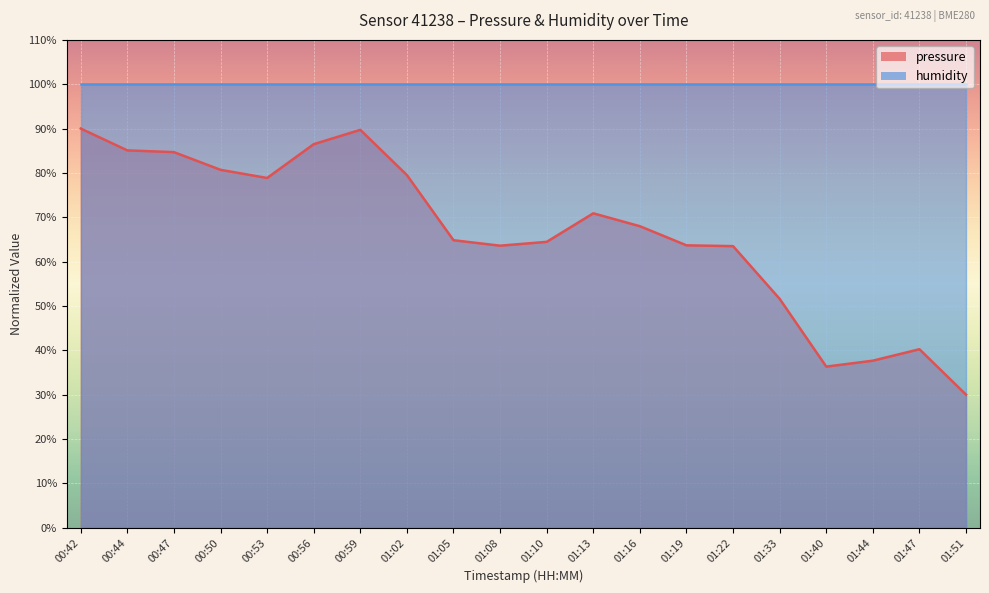

What is the difference between the values at 01:51 and 00:53?

48.9